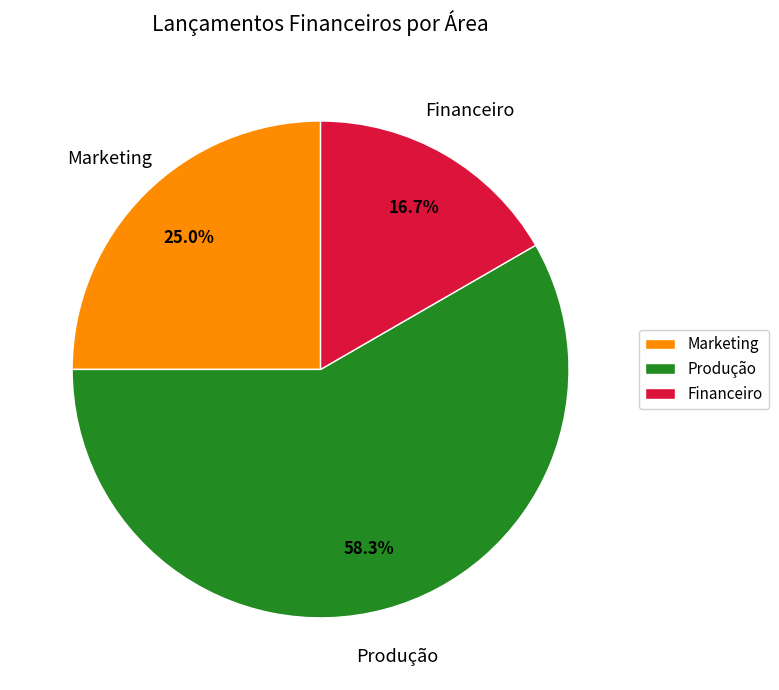

To the nearest percent, what is the average slice percentage?

33%